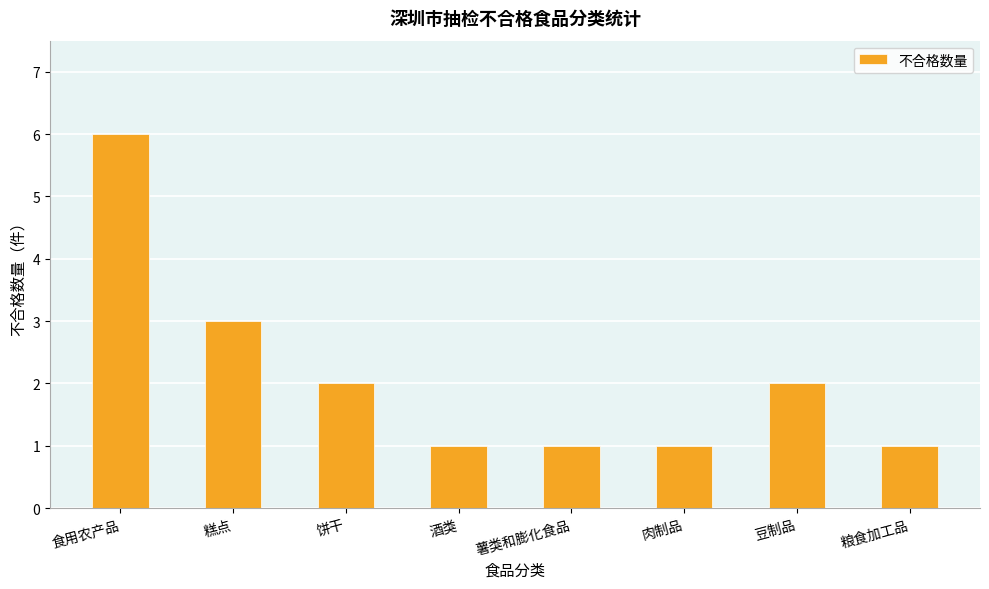

Count the number of categories in the chart.

8